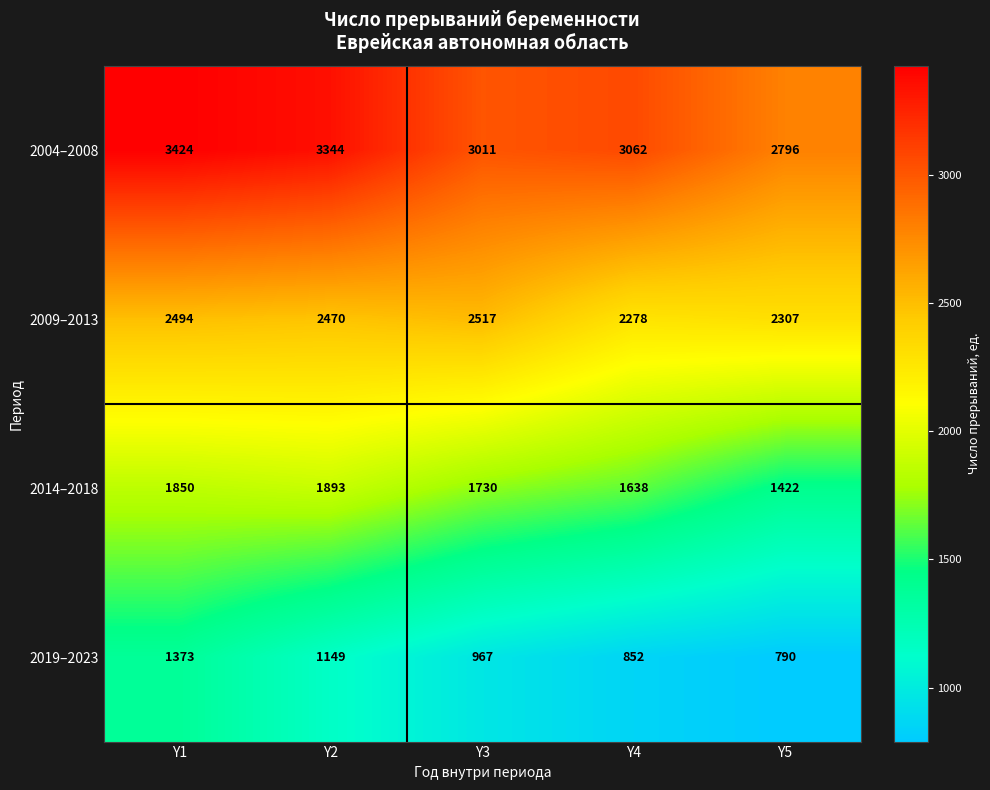

Count the number of categories in the chart.

5